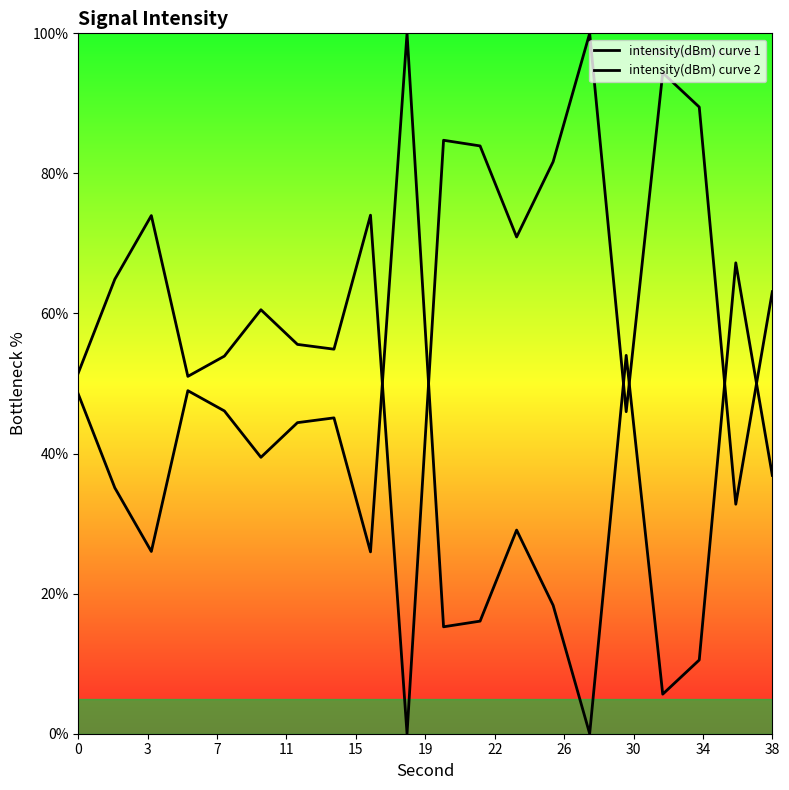

Is this an area chart (filled region under the line)?

Yes